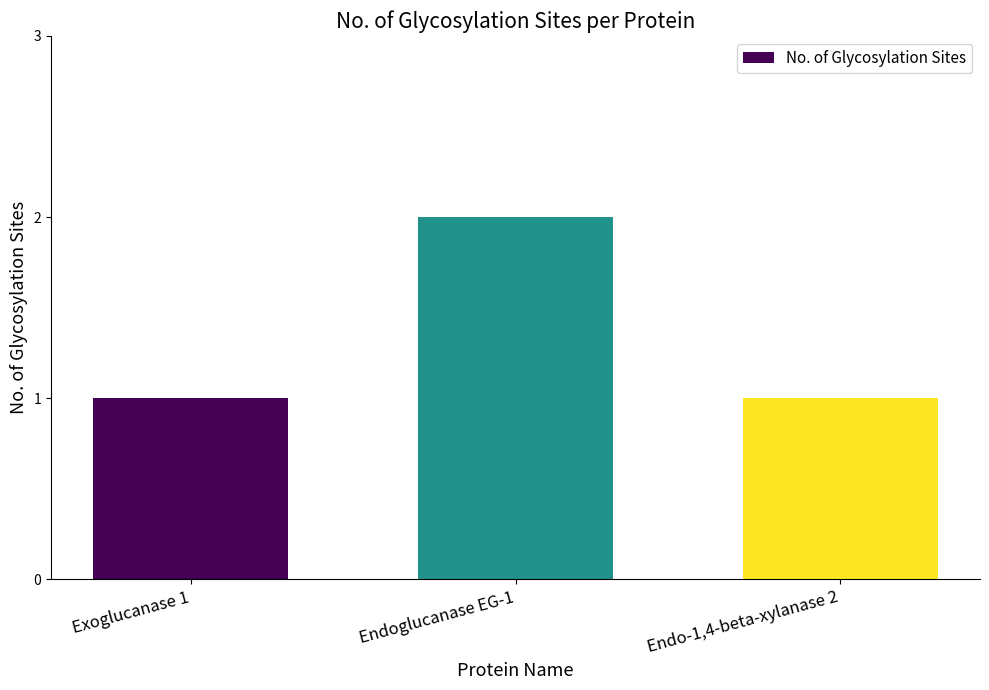

Is it true that the value at Endo-1,4-beta-xylanase 2 is 1?

True